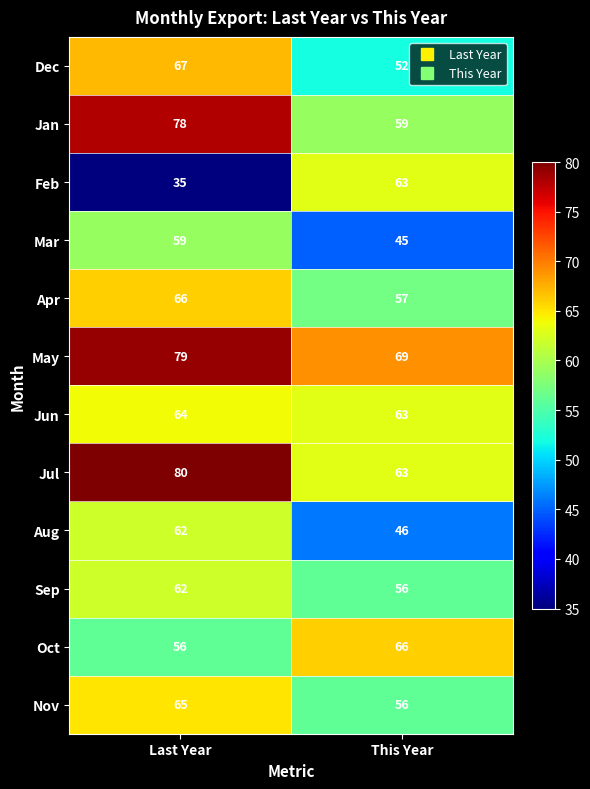

Between Last Year and This Year, which series saw the biggest shift?

Feb